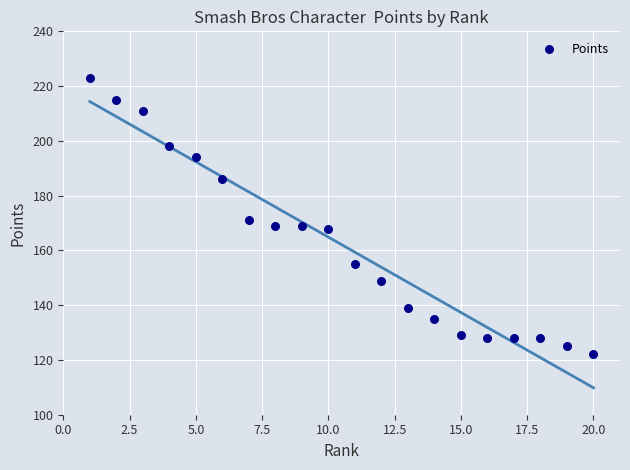

What is the range of X values (max minus min)?

19